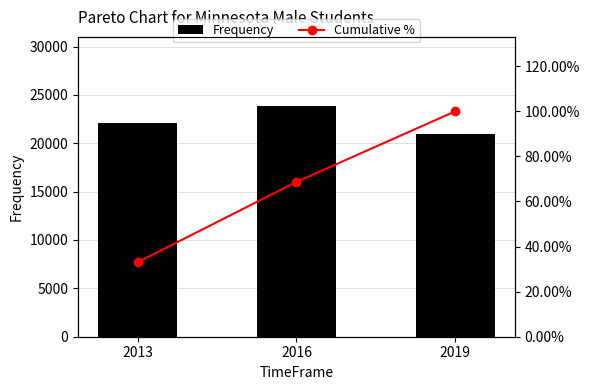

What is the difference between the maximum and second lowest values in the Frequency series?

1728